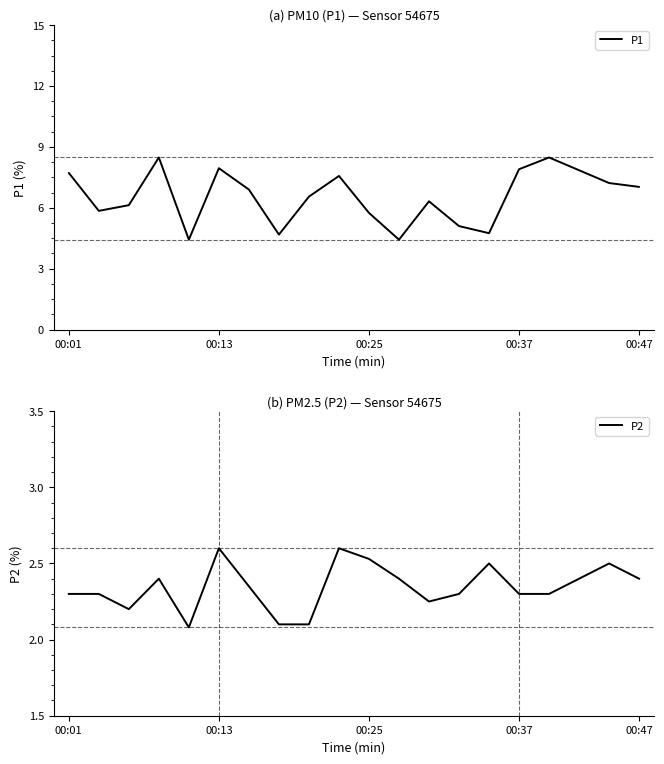

What is the highest value of the P1 series?

8.5